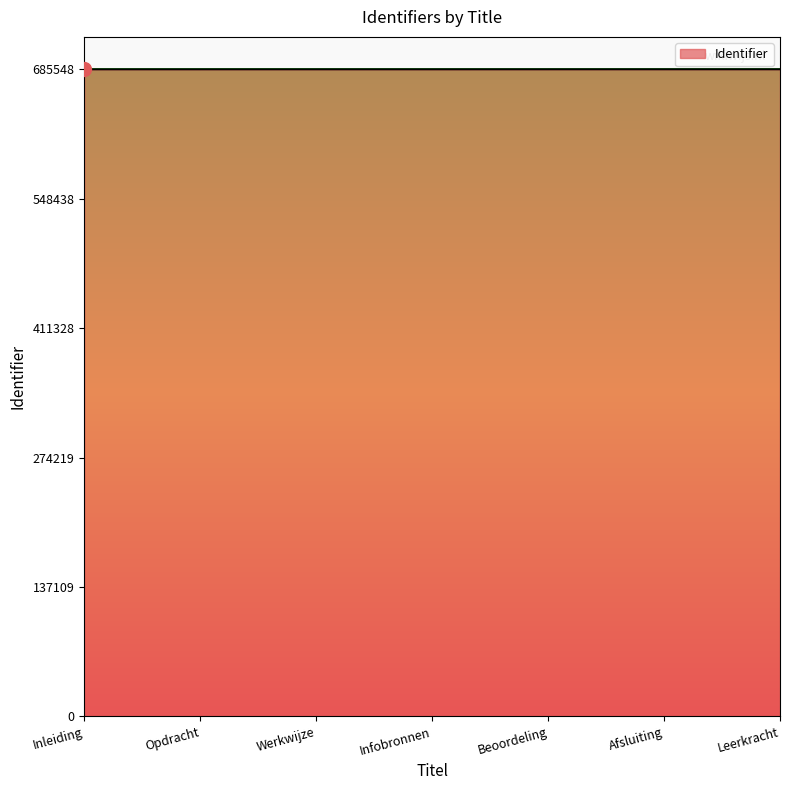

What is the difference between the values at Infobronnen and Werkwijze?

2